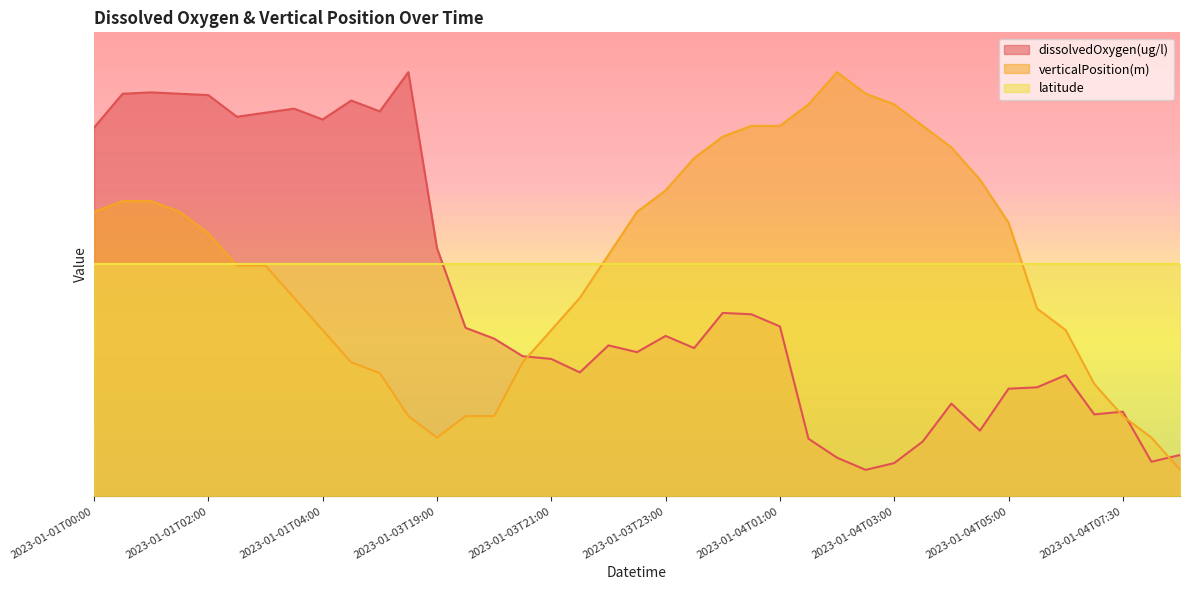

At which category does dissolvedOxygen(ug/l) reach its first local peak?

2023-01-01T01:00